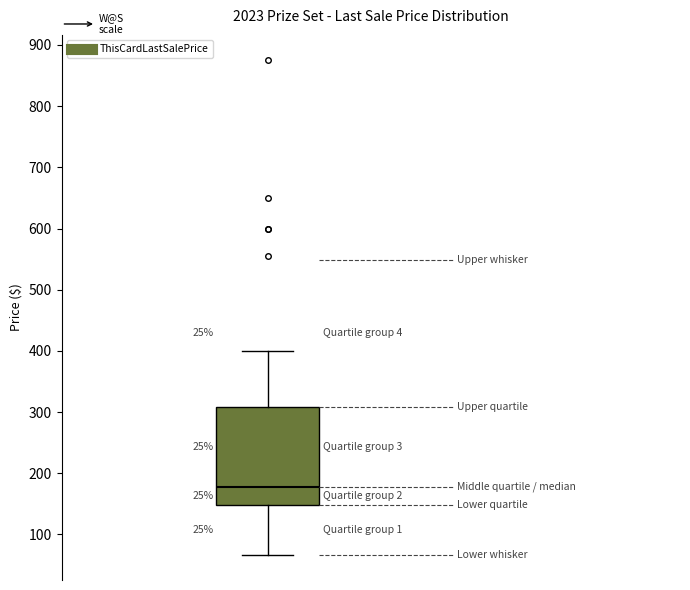

Transcribe this box plot: give where the median line is, the range the box spans, and where the two whiskers end, as read against the y-axis. The values are not printed on the chart, so give them approximately, as read against the axis.

median 180, box 150 to 310, whiskers 70 to 400